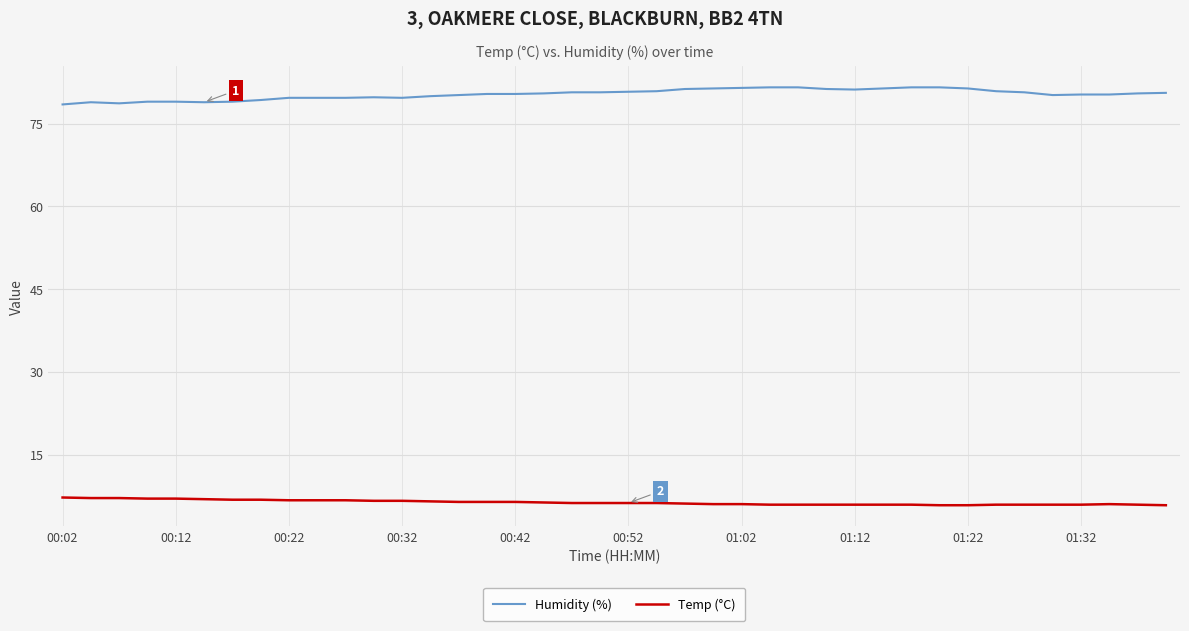

Rank the series by their maximum value, from highest to lowest.

Humidity (%), Temp (°C)